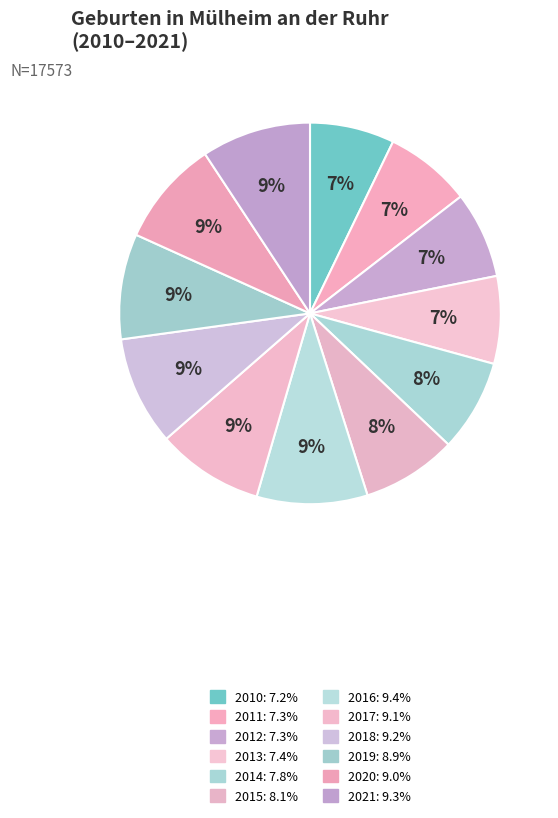

Count the number of slices in the pie.

12